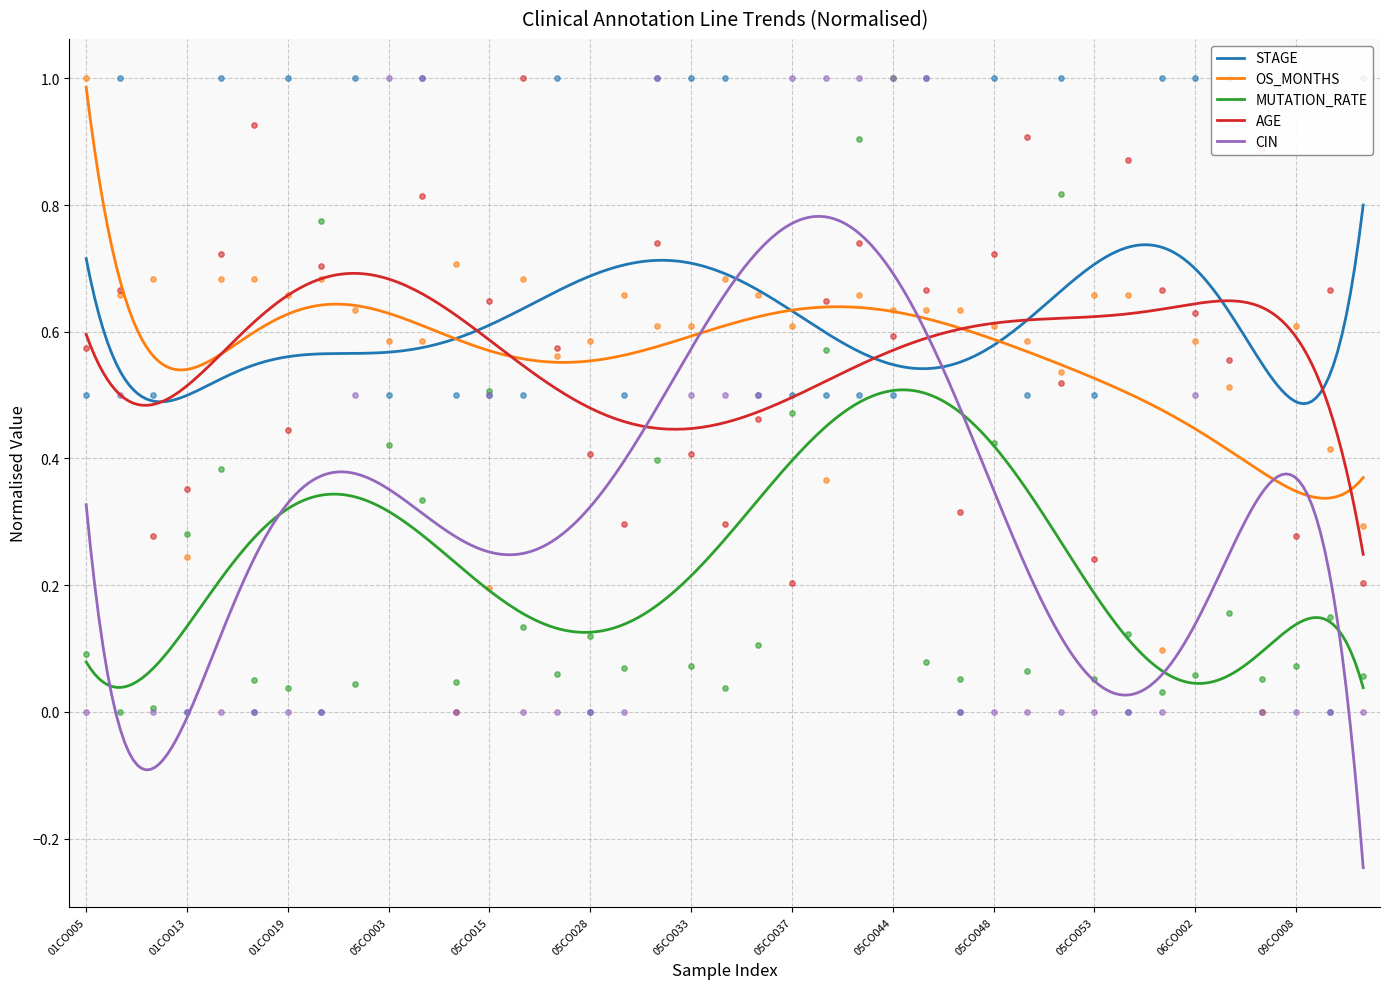

True or false: STAGE and MUTATION_RATE intersect in this chart.

False